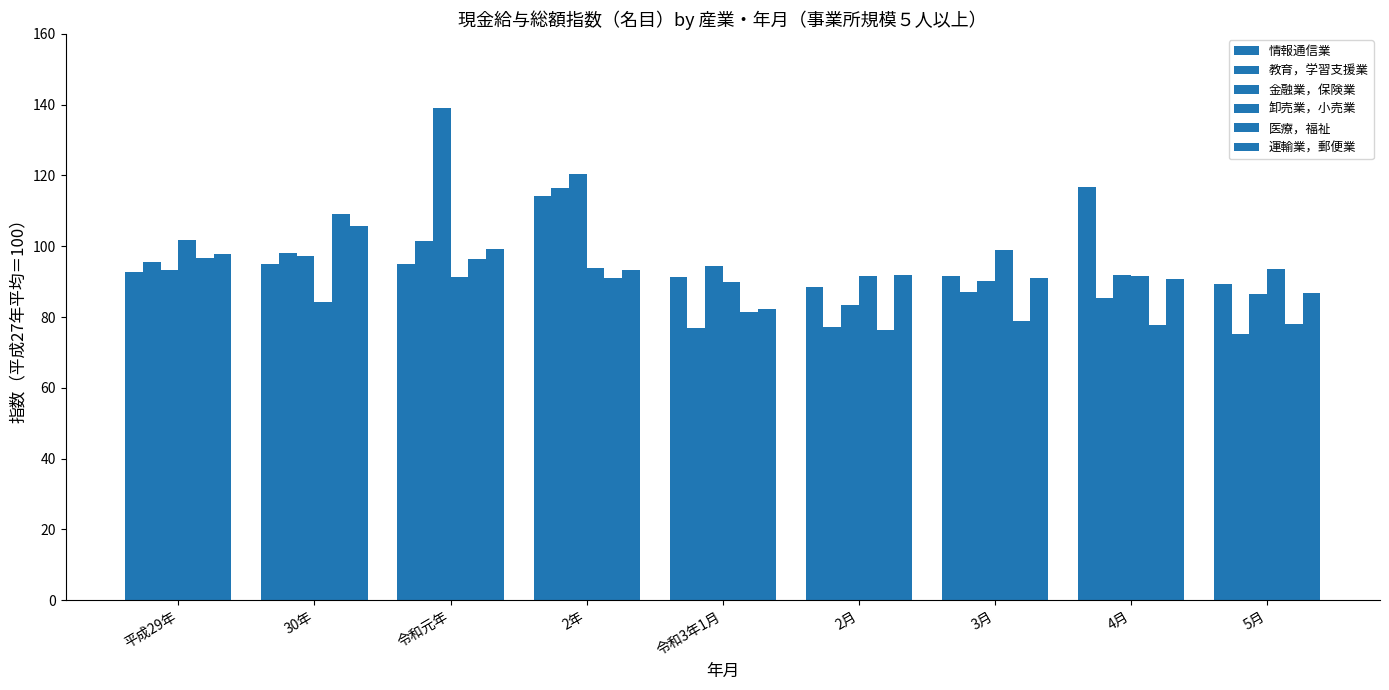

Are the bars grouped side by side (vs. stacked)?

Yes